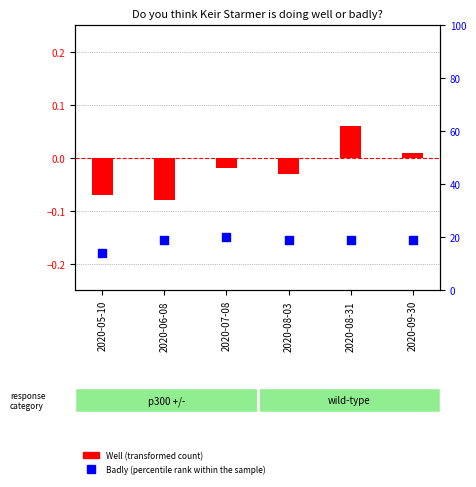

Which series contains the lowest Y value?

Well (transformed count)